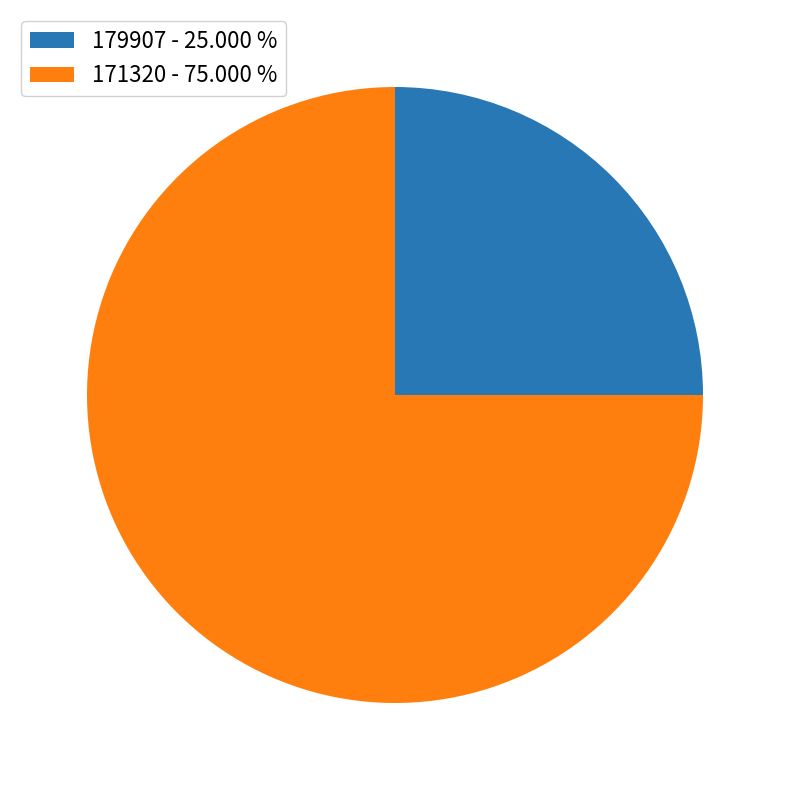

Is it true that 179907 is 25% of the pie?

True